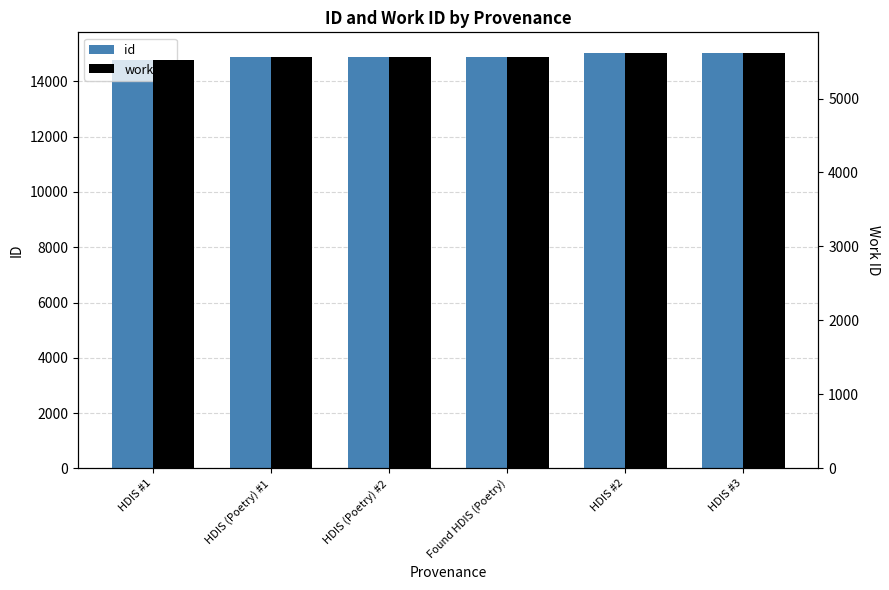

True or false: work_id has a value of 2887 at HDIS (Poetry) #2.

False